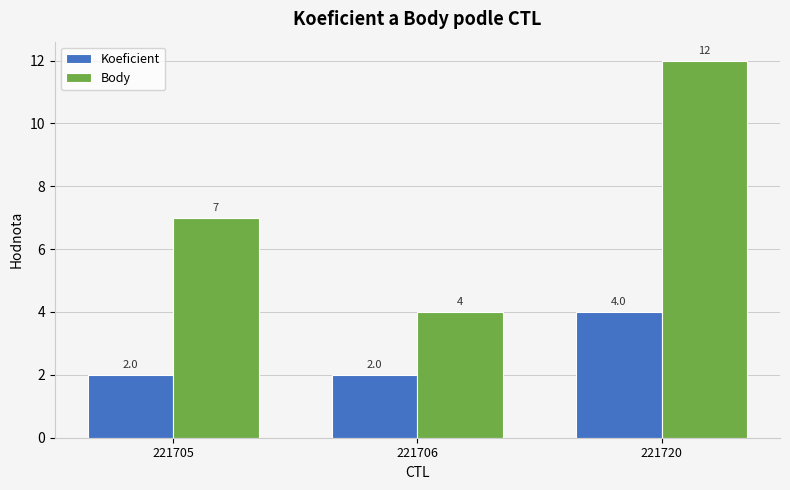

Count the number of data series in this chart.

2